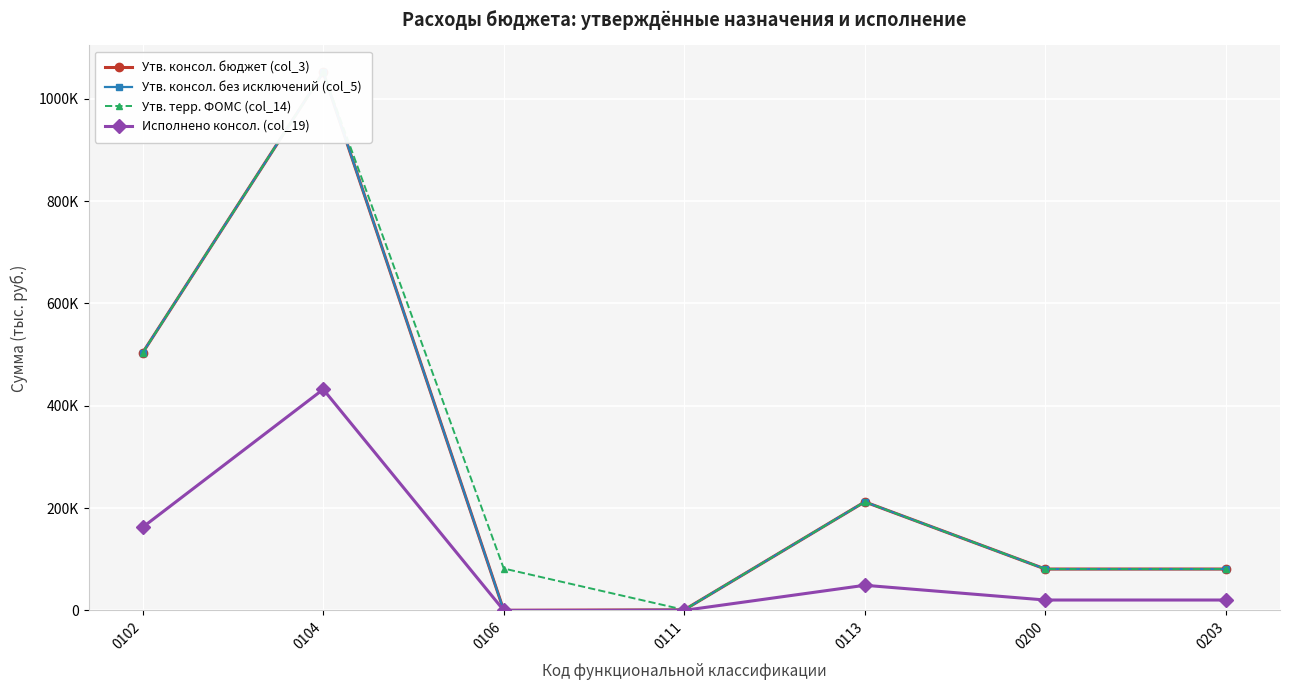

How many data points in Утв. консол. без исключений (col_5) are less than 80754?

2